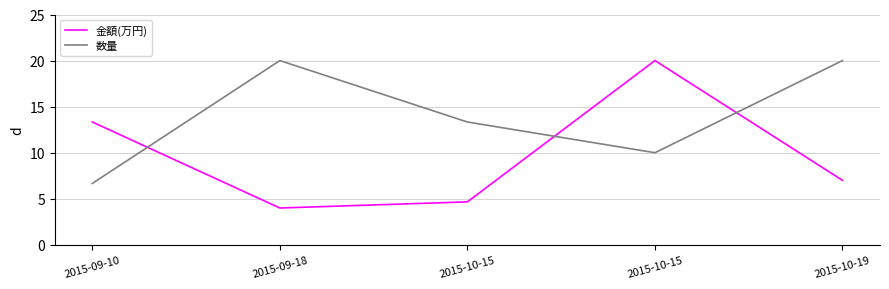

What is the sum of the 金額(万円) values at 2015-10-15 and 2015-10-15?

24.7